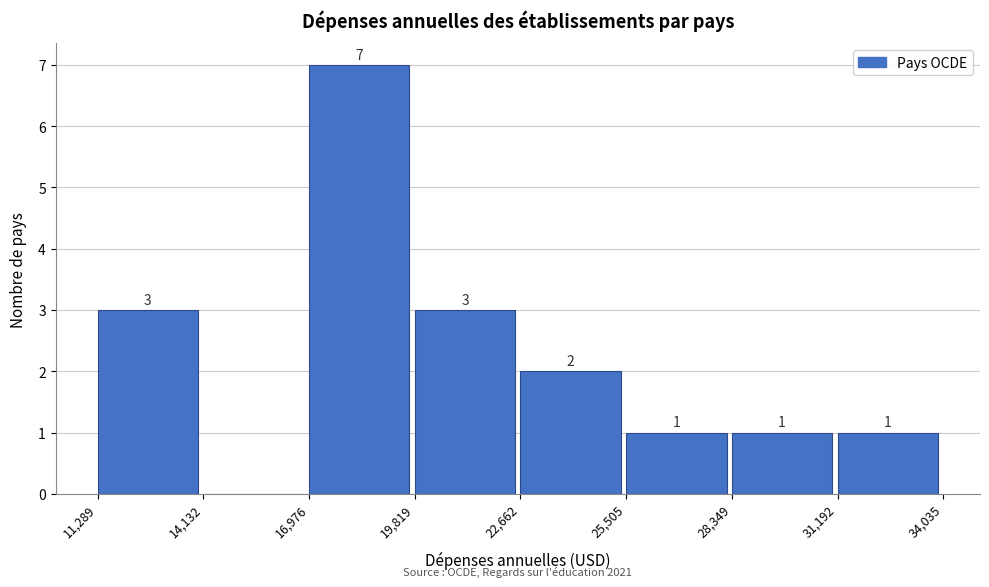

Over which range of the x-axis is the bar tallest?

16,976 to 19,819